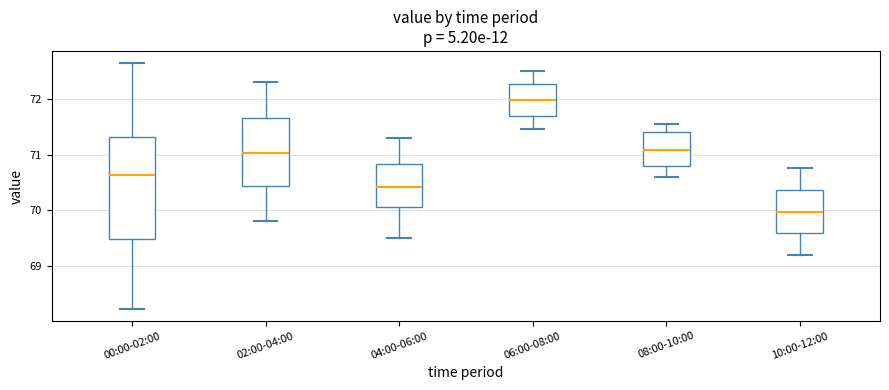

Comparing the boxes themselves (not the whiskers), which one is the tallest?

00:00-02:00